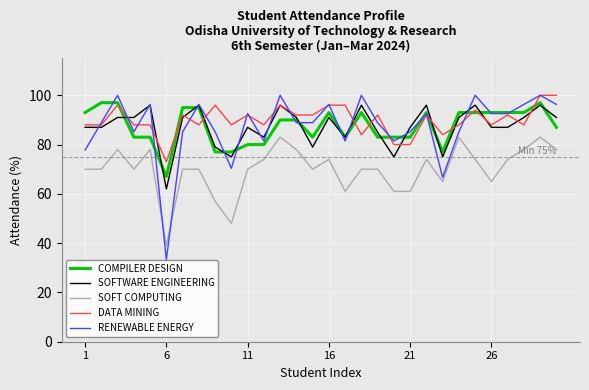

How many lines are shown in the chart?

5